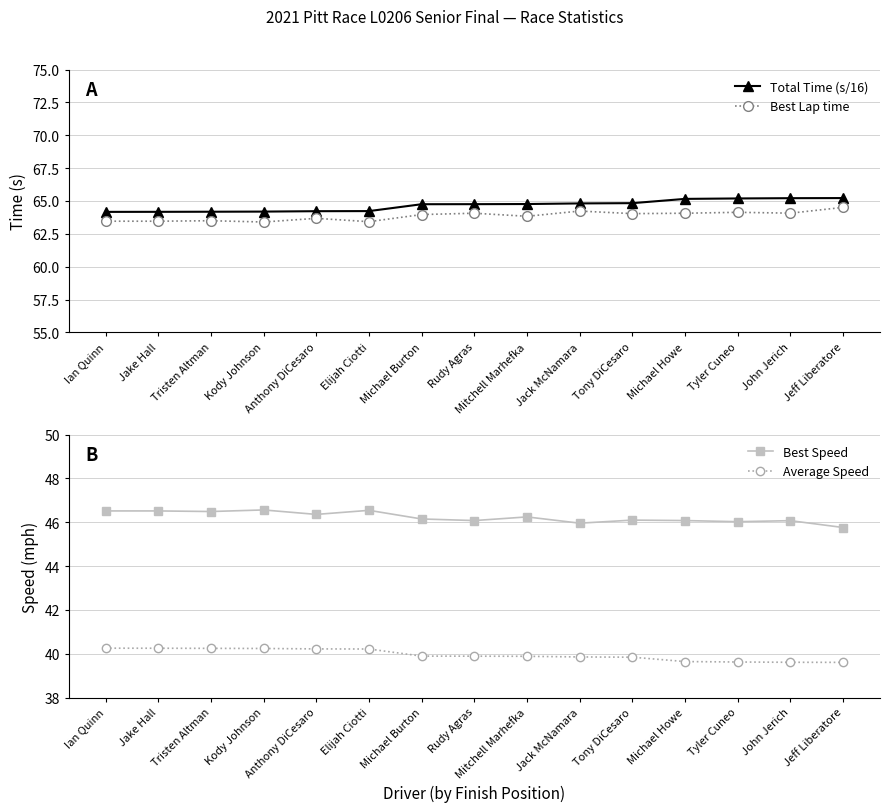

What is the sum of all Total Time (s/16) values?

969.9